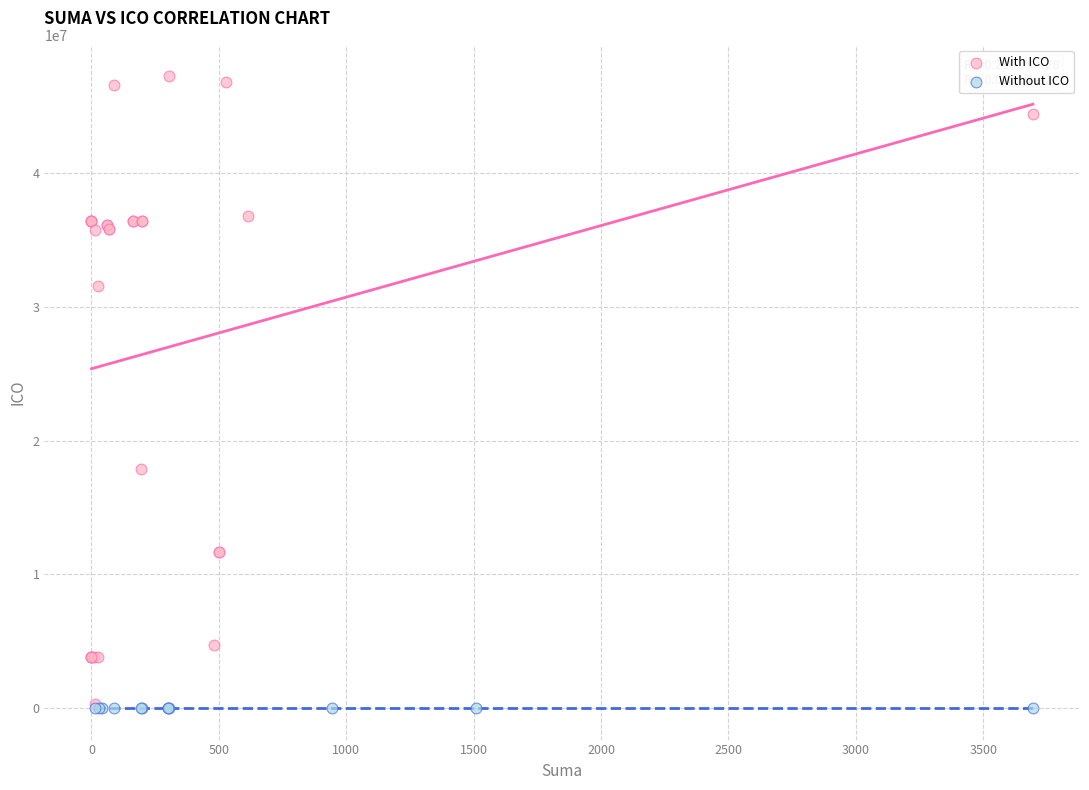

Which series reaches the maximum Y coordinate?

With ICO